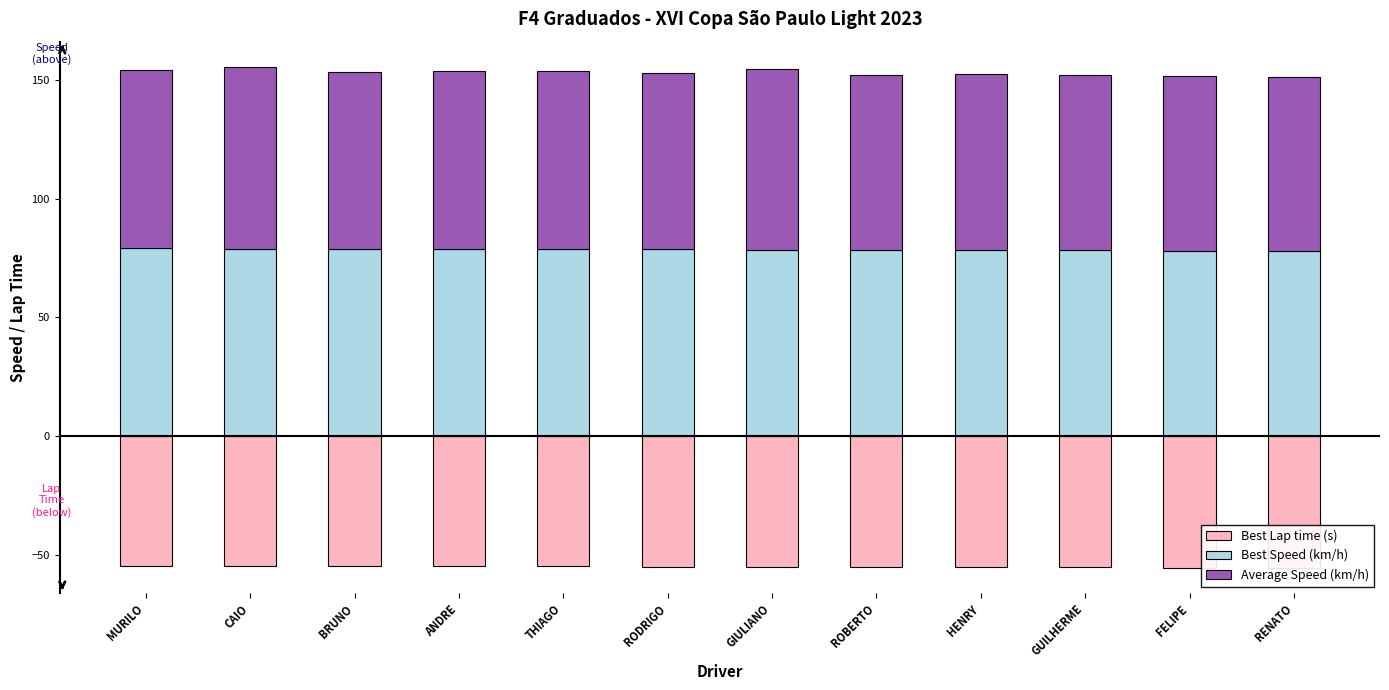

Reading left to right, list all the values displayed in this chart.

Best Lap time (s): MURILO=-54.7	CAIO=-54.7	BRUNO=-54.8	ANDRE=-54.9	THIAGO=-54.9	RODRIGO=-55.0	GIULIANO=-55.1	ROBERTO=-55.1	HENRY=-55.2	GUILHERME=-55.2	FELIPE=-55.5	RENATO=-55.6
Best Speed (km/h): MURILO=79.0	CAIO=78.9	BRUNO=78.9	ANDRE=78.7	THIAGO=78.7	RODRIGO=78.6	GIULIANO=78.5	ROBERTO=78.4	HENRY=78.3	GUILHERME=78.3	FELIPE=77.9	RENATO=77.7
Average Speed (km/h): MURILO=75.2	CAIO=76.5	BRUNO=74.2	ANDRE=74.9	THIAGO=74.9	RODRIGO=74.4	GIULIANO=75.9	ROBERTO=73.5	HENRY=74.1	GUILHERME=73.9	FELIPE=73.7	RENATO=73.4